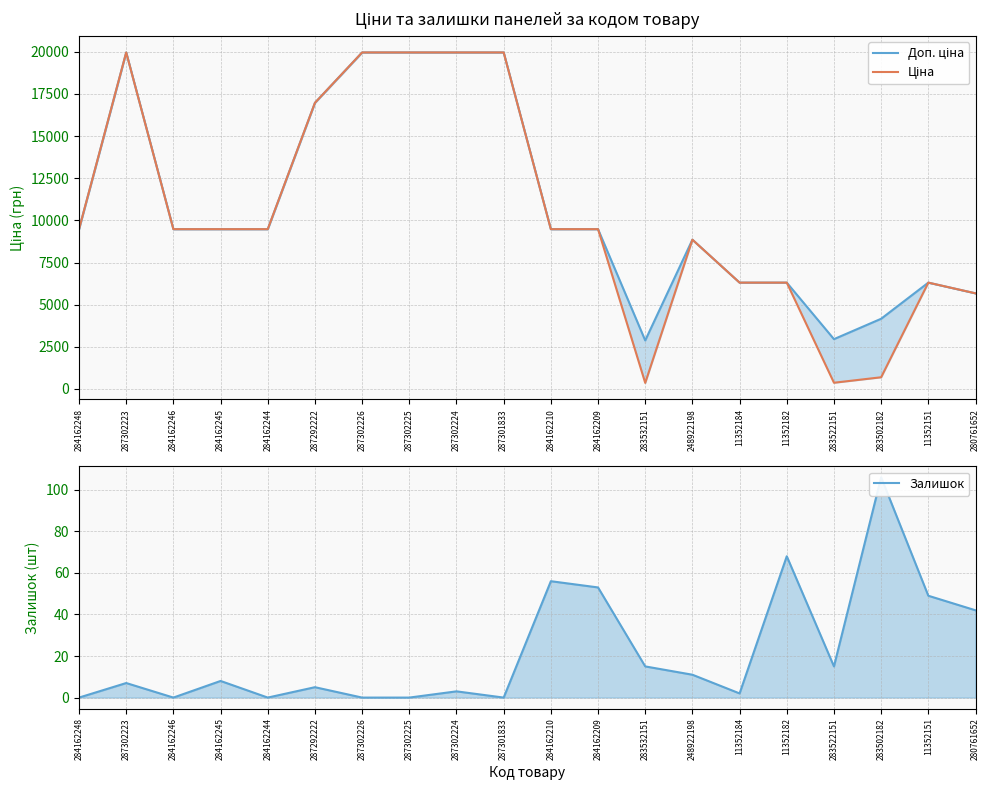

Where is the first local maximum for Залишок?

287302223